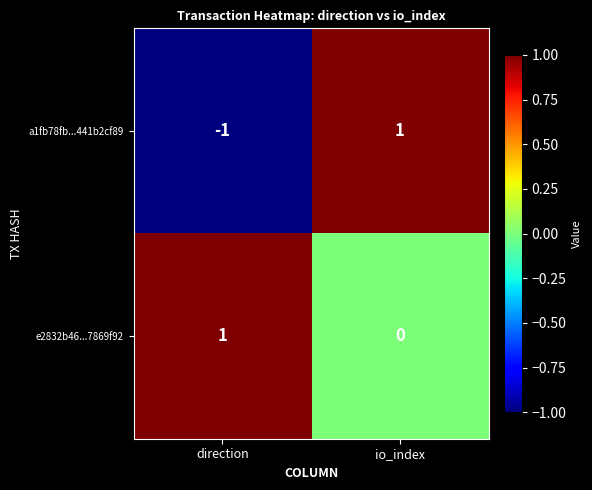

How many categories are shown in the chart?

2